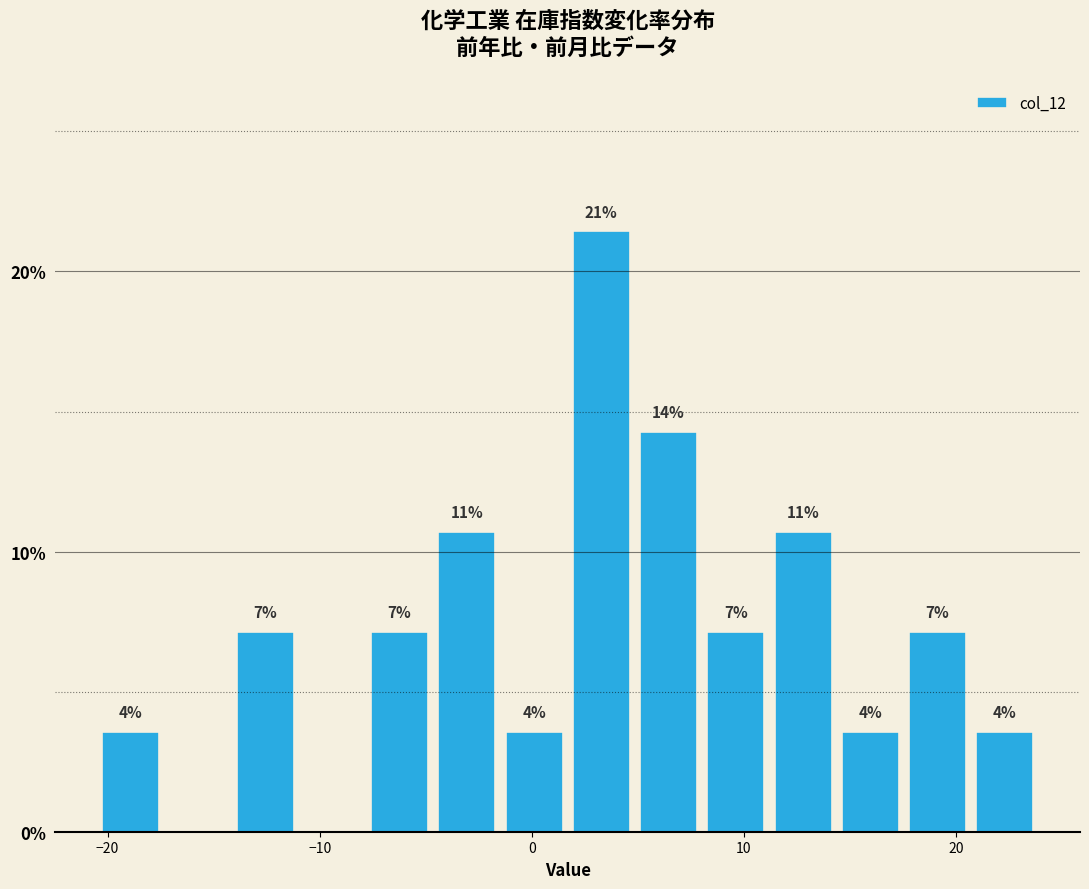

Read against the x-axis, roughly where is the centre of the tallest bar?

3